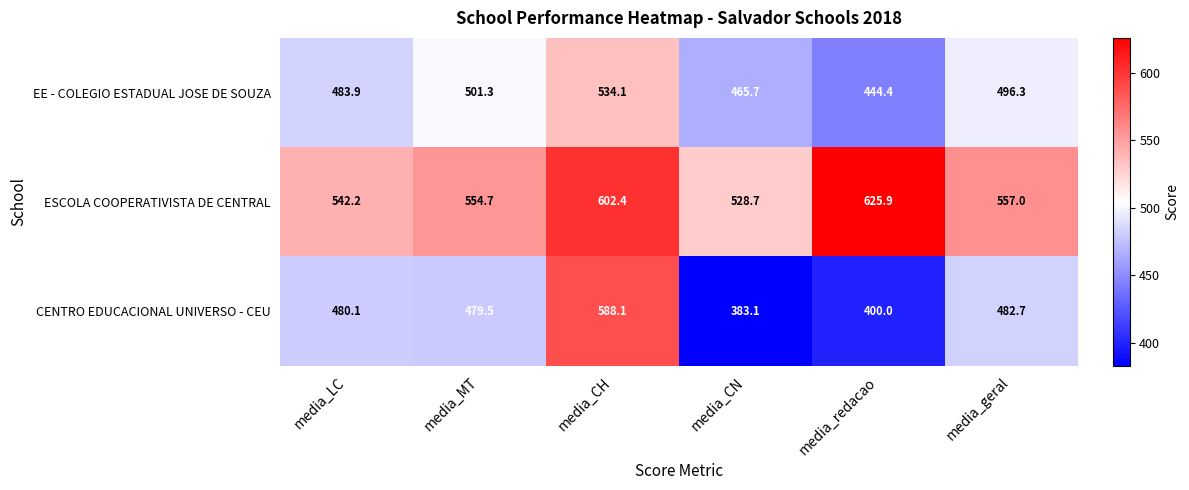

Which series has the largest total across all categories?

ESCOLA COOPERATIVISTA DE CENTRAL